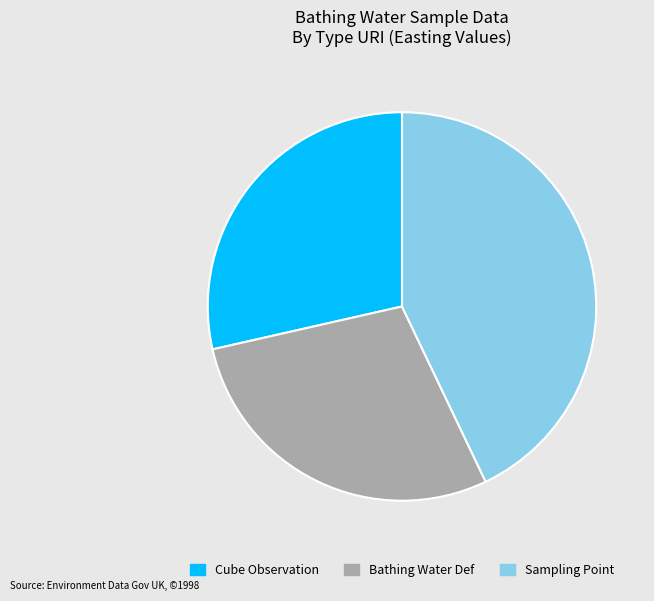

True or false: Cube Observation accounts for 29% of the total.

True